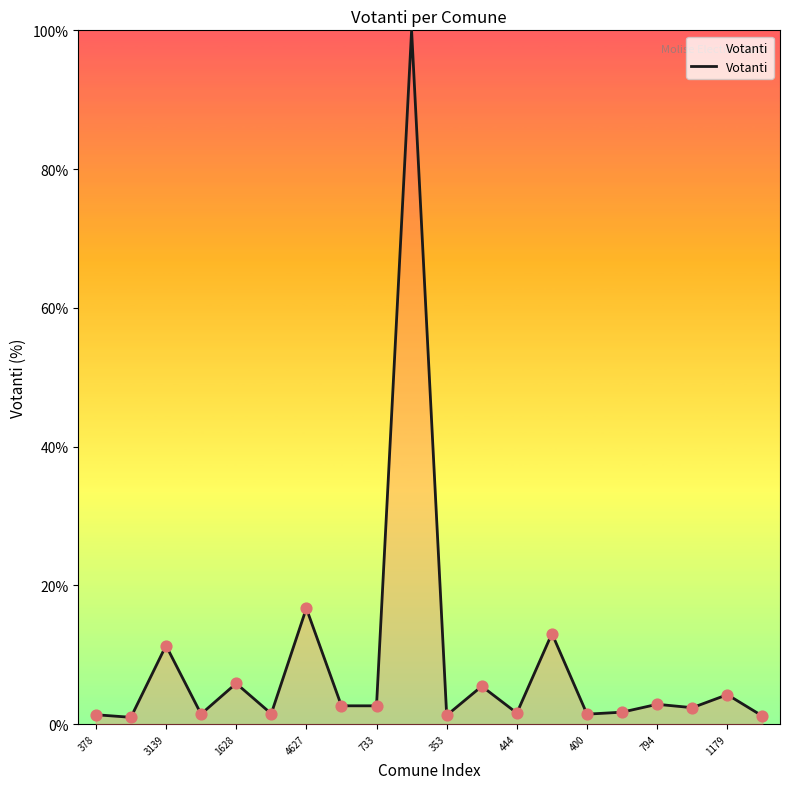

What is the difference between the maximum and minimum values?

99.0